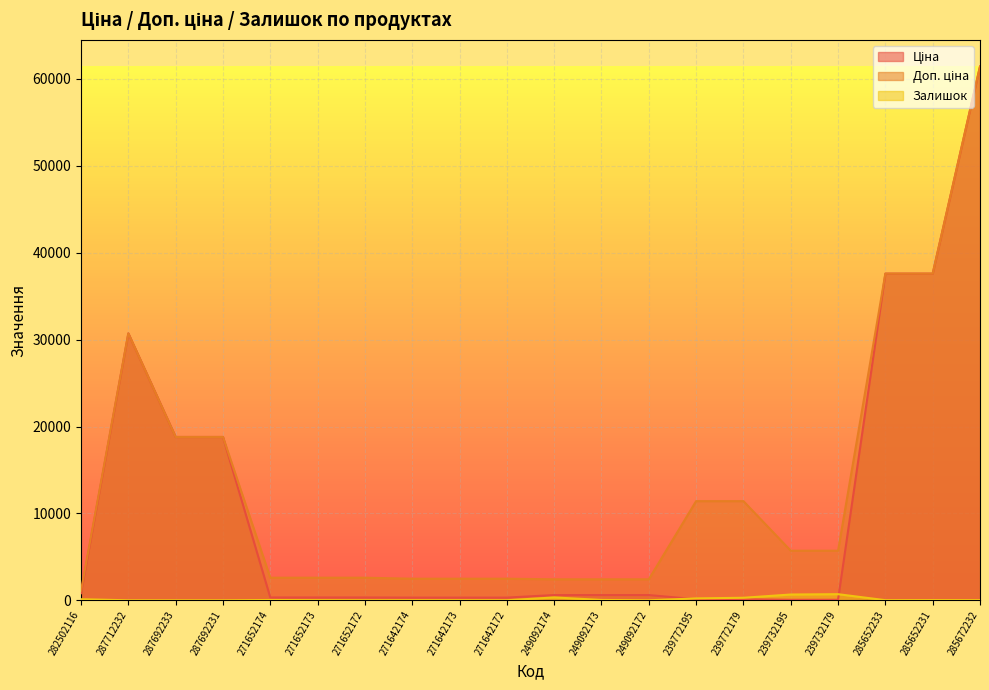

Does the chart display data point markers on the line(s)?

No